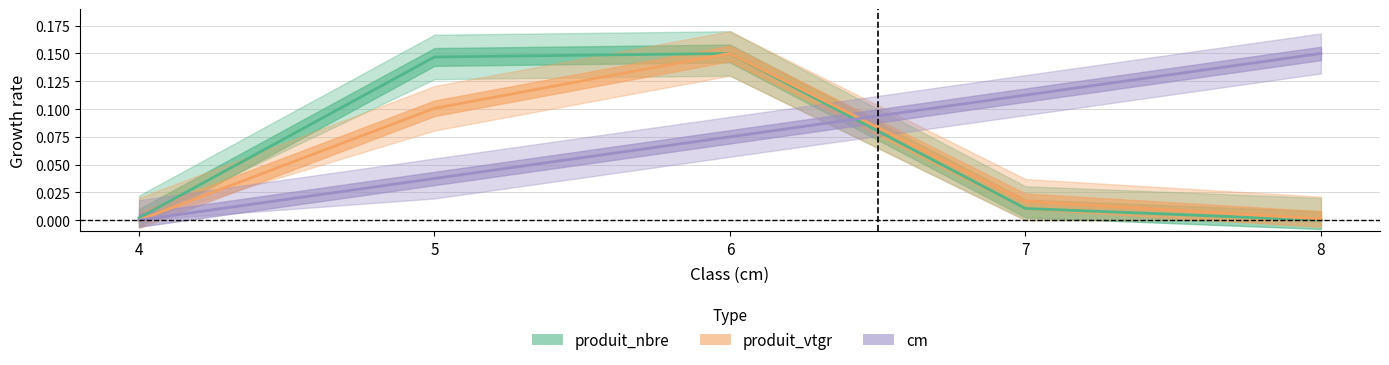

Which series has the largest total across all categories?

cm